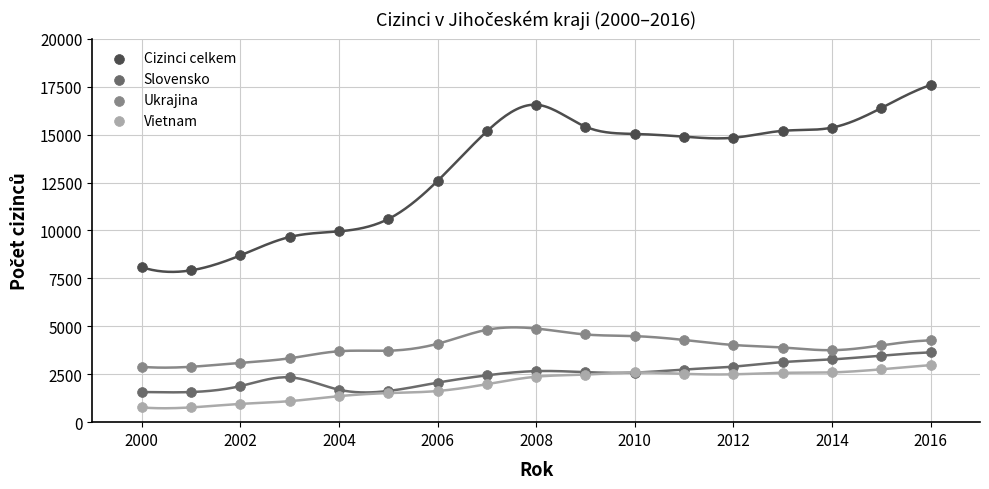

Which series contains the highest Y value?

Cizinci celkem